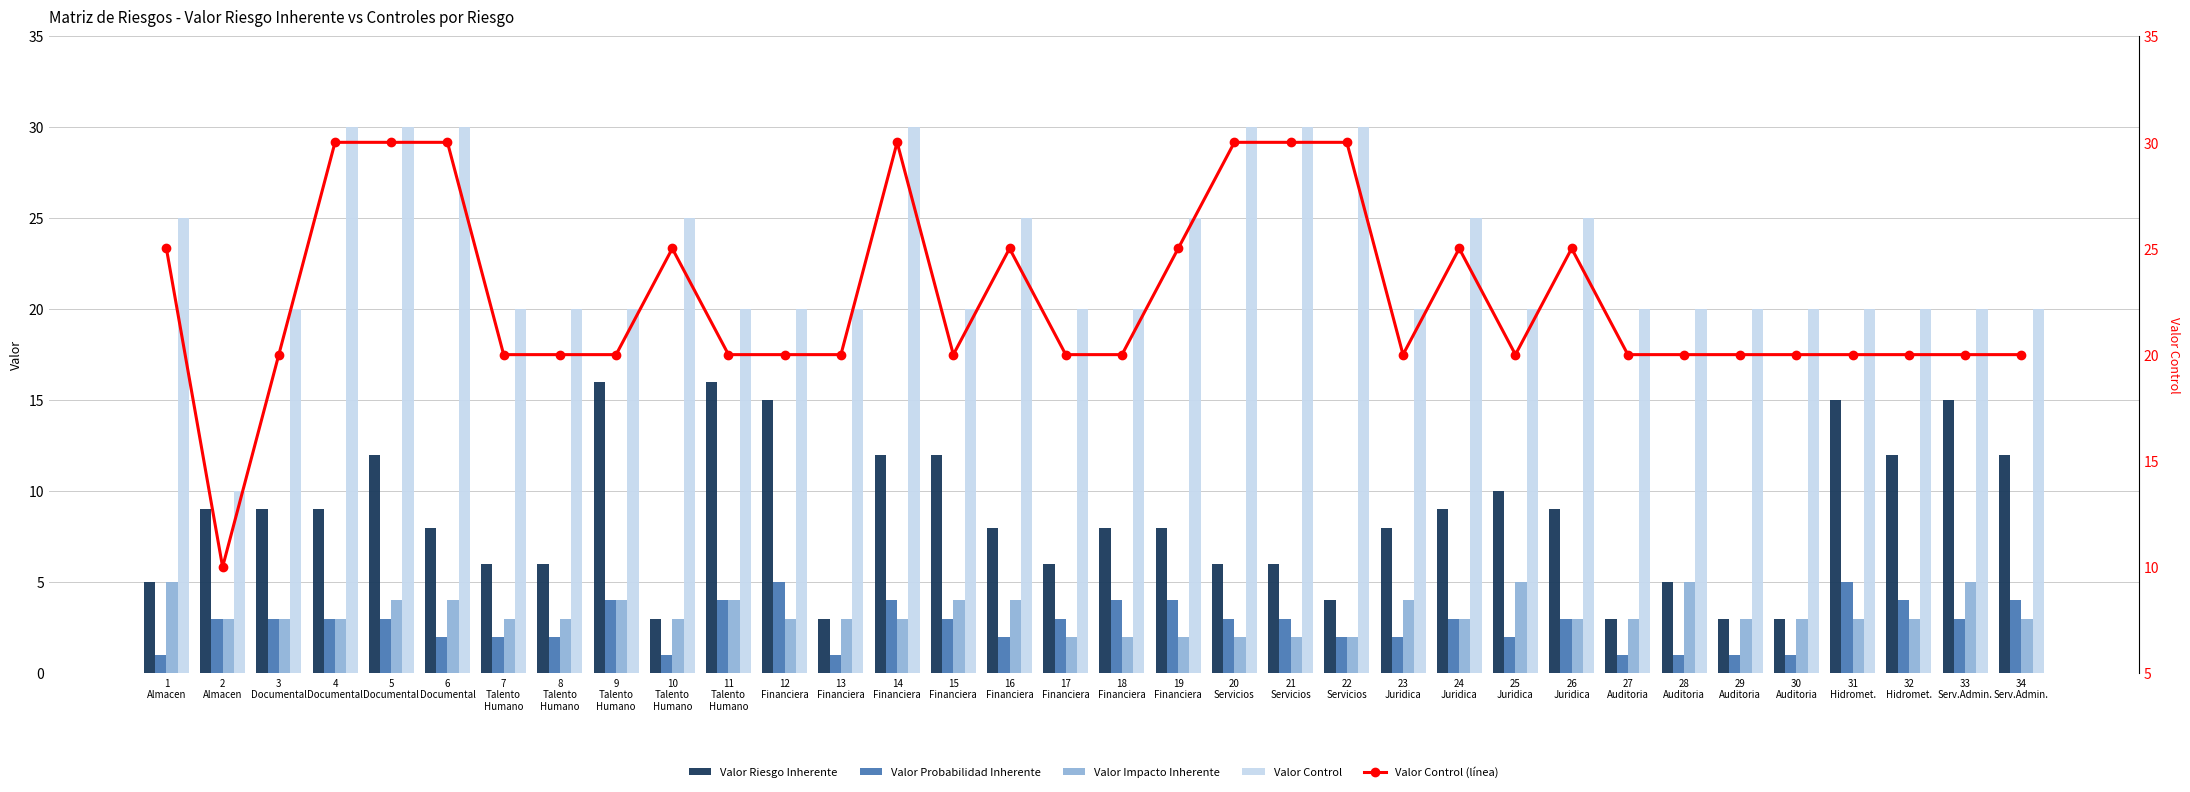

List the series in order of their peak value, highest first.

Valor Control, Valor Control (línea), Valor Riesgo Inherente, Valor Probabilidad Inherente, Valor Impacto Inherente